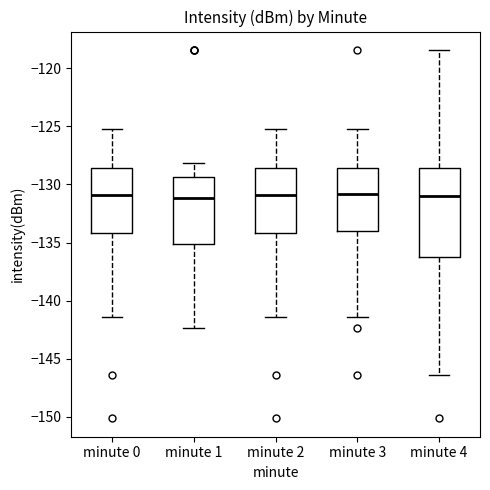

Reading left to right, transcribe this box plot: for each box, give where its median line is, the range the box spans, and where its two whiskers end, as read against the y-axis. The values are not printed on the chart, so give them approximately, as read against the axis.

minute 0: median -131.0, box -134.0 to -128.5, whiskers -141.5 to -125.0
minute 1: median -131.0, box -135.0 to -129.5, whiskers -142.5 to -128.0
minute 2: median -131.0, box -134.0 to -128.5, whiskers -141.5 to -125.0
minute 3: median -131.0, box -134.0 to -128.5, whiskers -141.5 to -125.0
minute 4: median -131.0, box -136.0 to -128.5, whiskers -146.5 to -118.5